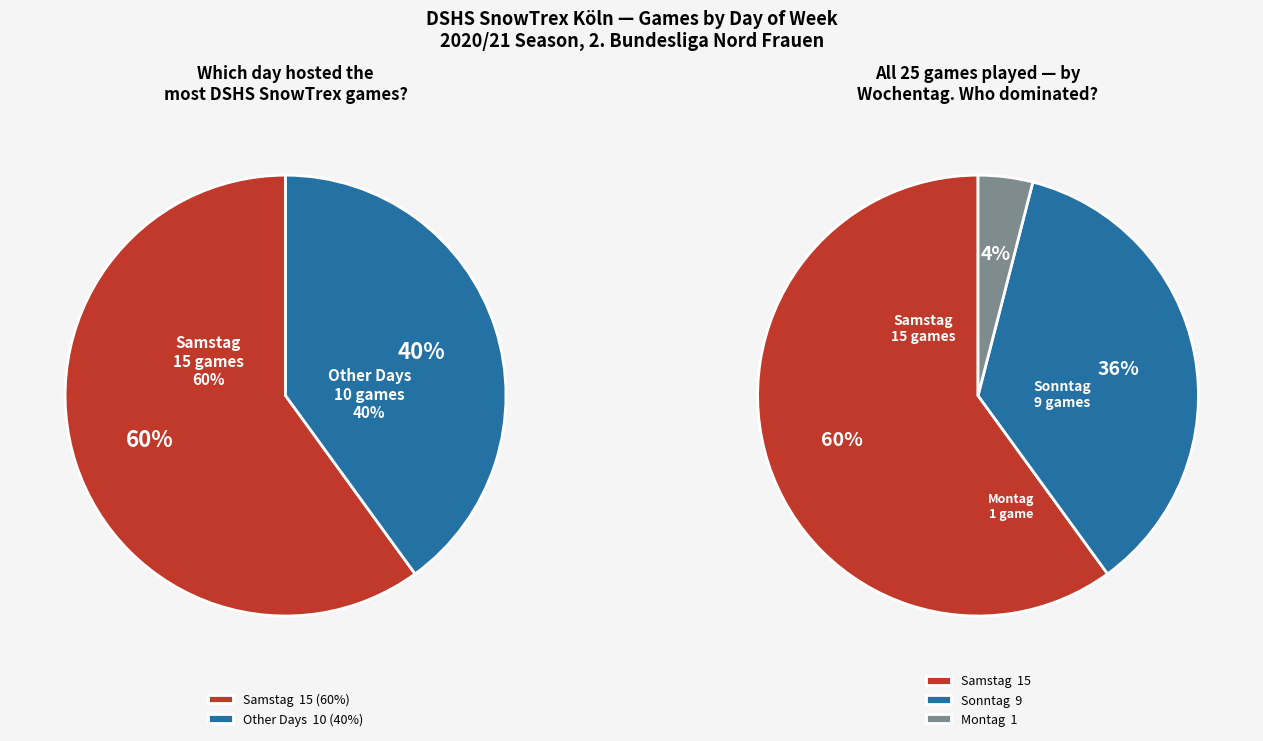

Rank the categories by value from highest to lowest.

Samstag, Sonntag, Montag